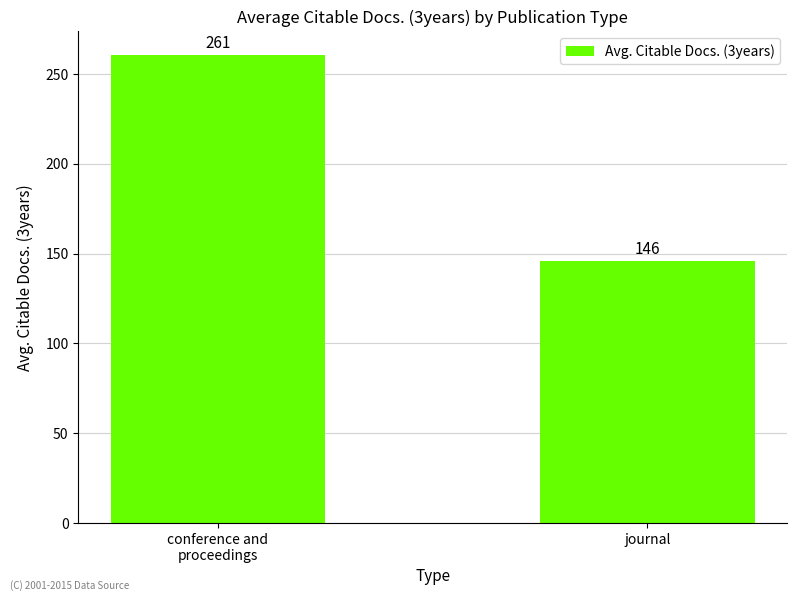

What is the difference between the maximum and minimum values?

114.6